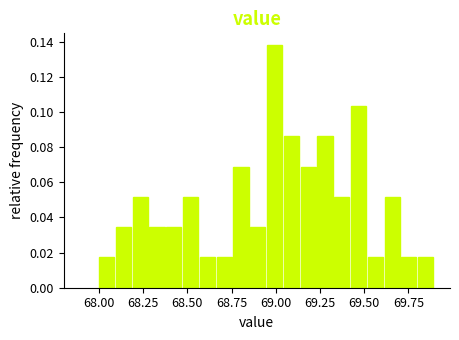

Around what value on the x-axis is the tallest bar? Give the approximate position of its centre, as read against the axis.

69.00